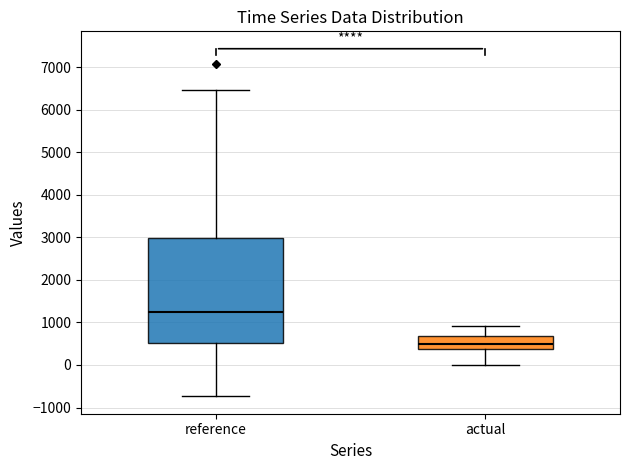

Where is the lower edge of the box for actual on the y-axis? The values are not printed on the chart, so give them approximately, as read against the axis.

400